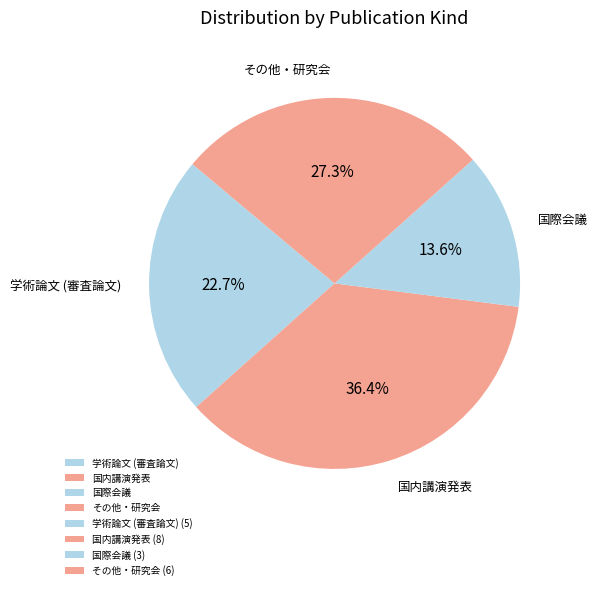

Combined, what portion of the pie is 国内講演発表 and 学術論文 (審査論文)?

59.1%